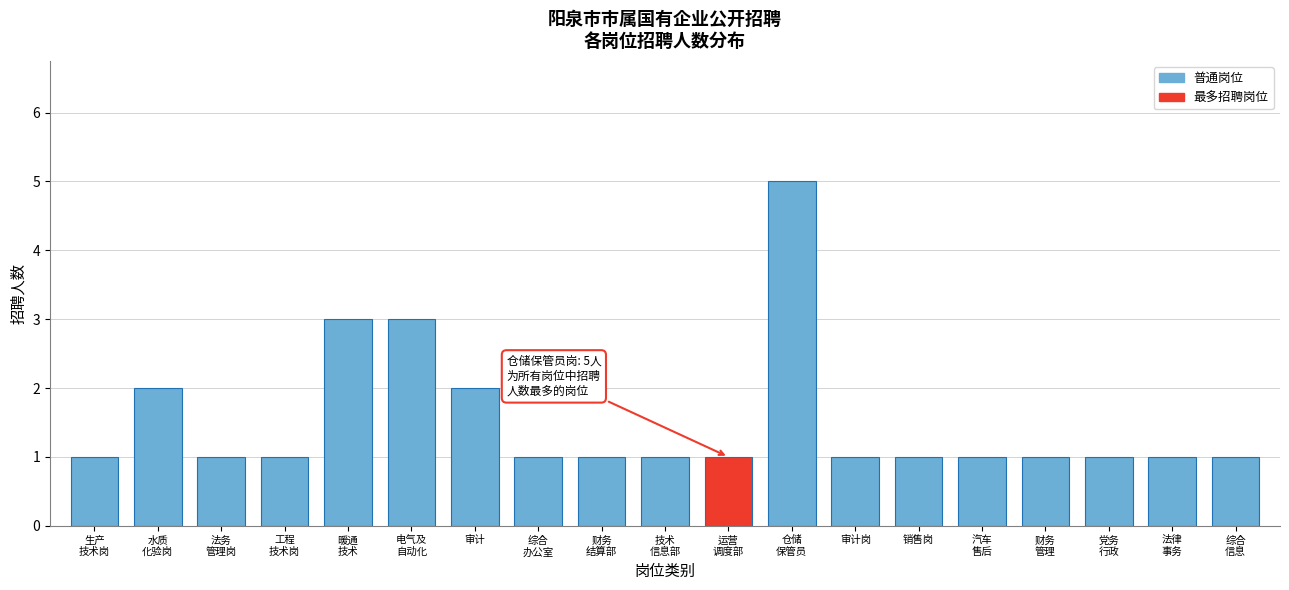

Reading right to left, extract all data points from this chart.

1	1	1	1	1	1	1	5	1	1	1	1	2	3	3	1	1	2	1